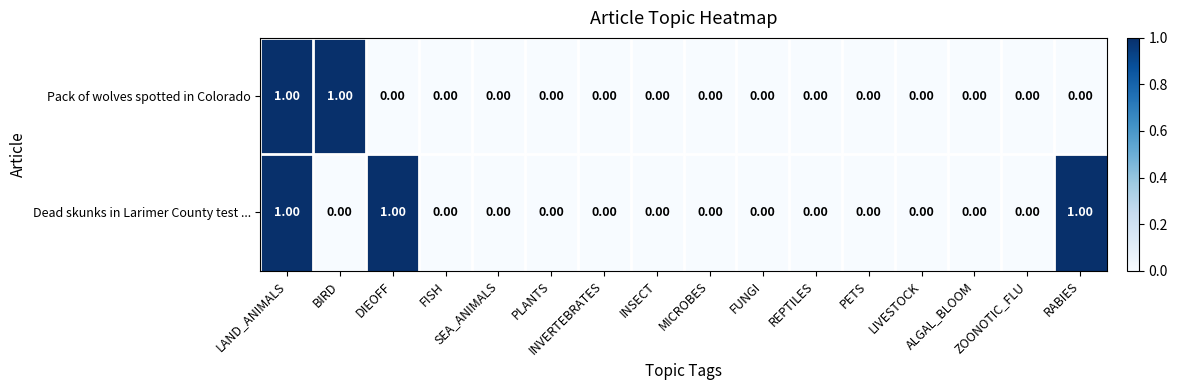

How many data points in Dead skunks in Larimer County test ... are above 0?

3